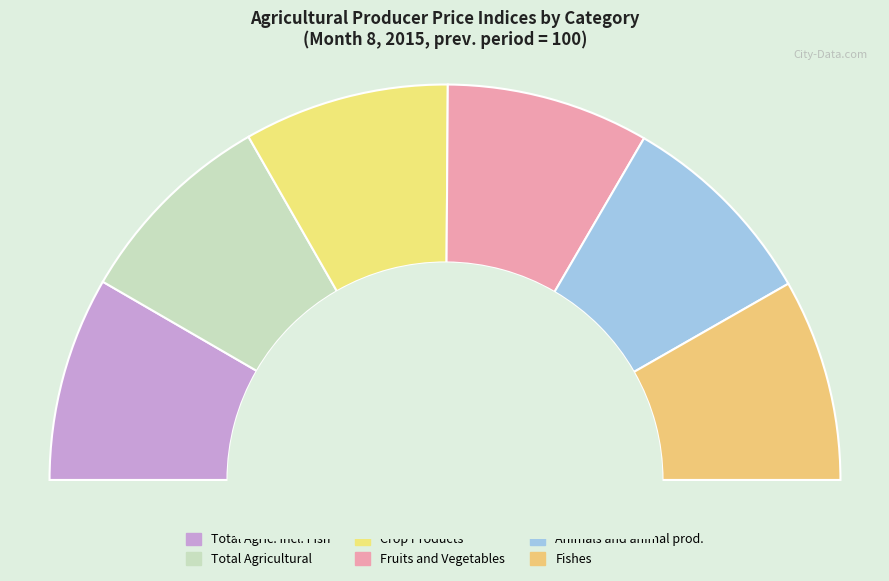

To the nearest percent, what percentage of the pie is ROSTLINNÁ VÝROBA?

17%